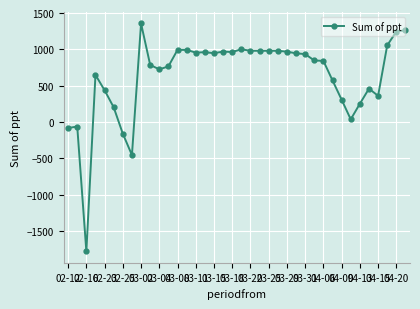

True or false: there are more than 1 points higher than both neighbors.

True